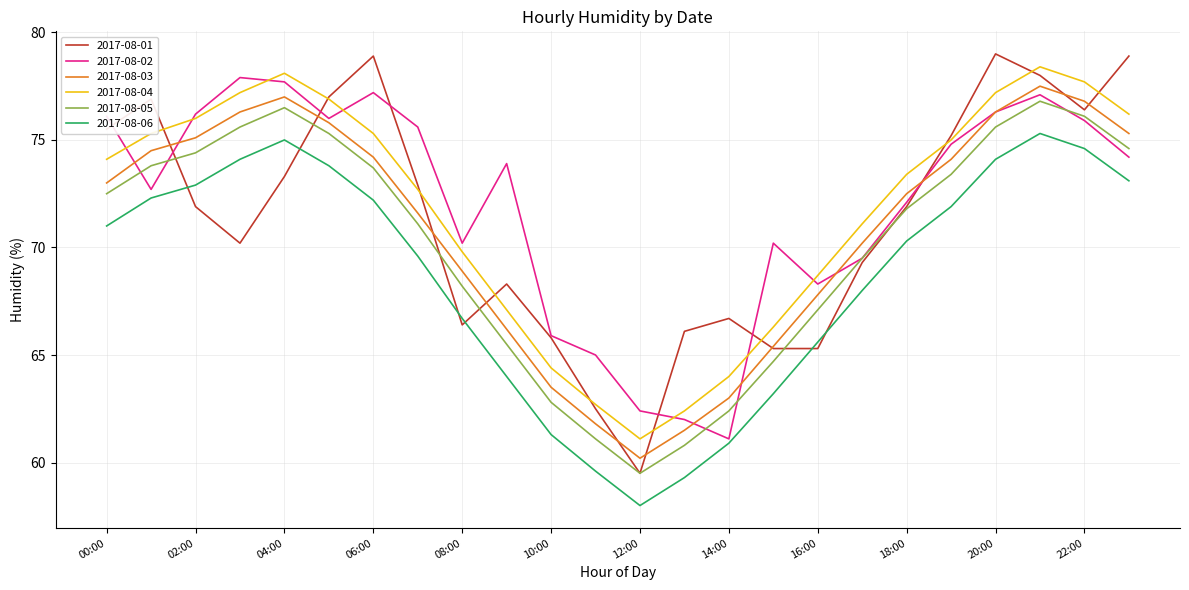

Which series has the largest total across all categories?

2017-08-02